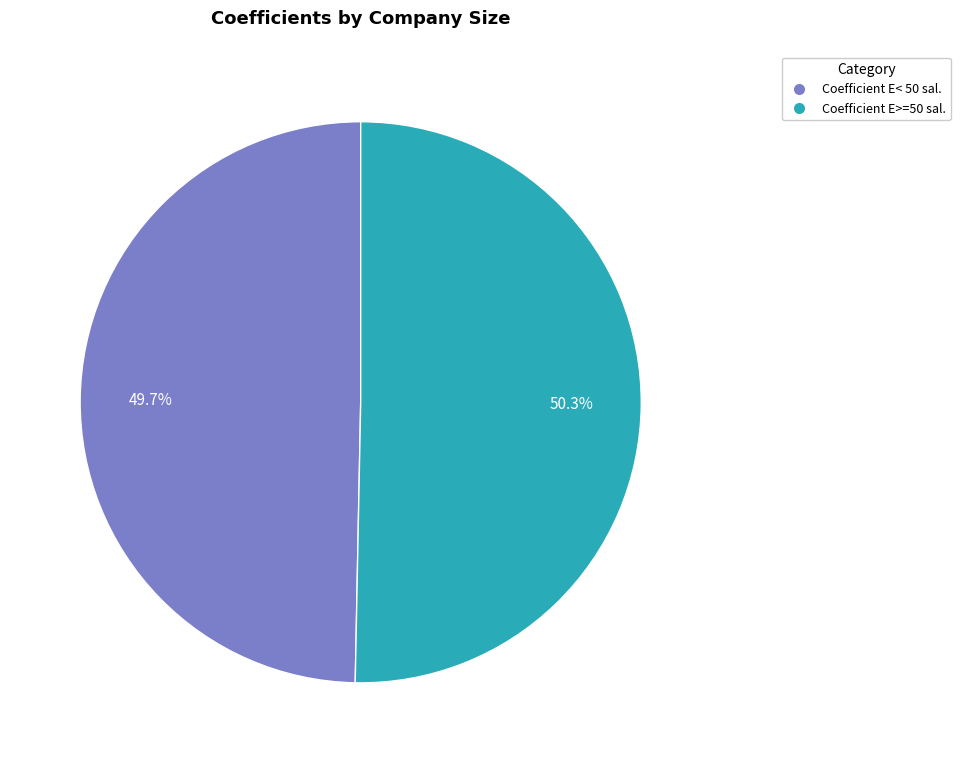

What is the smallest slice in the pie chart?

Coefficient E< 50 sal.